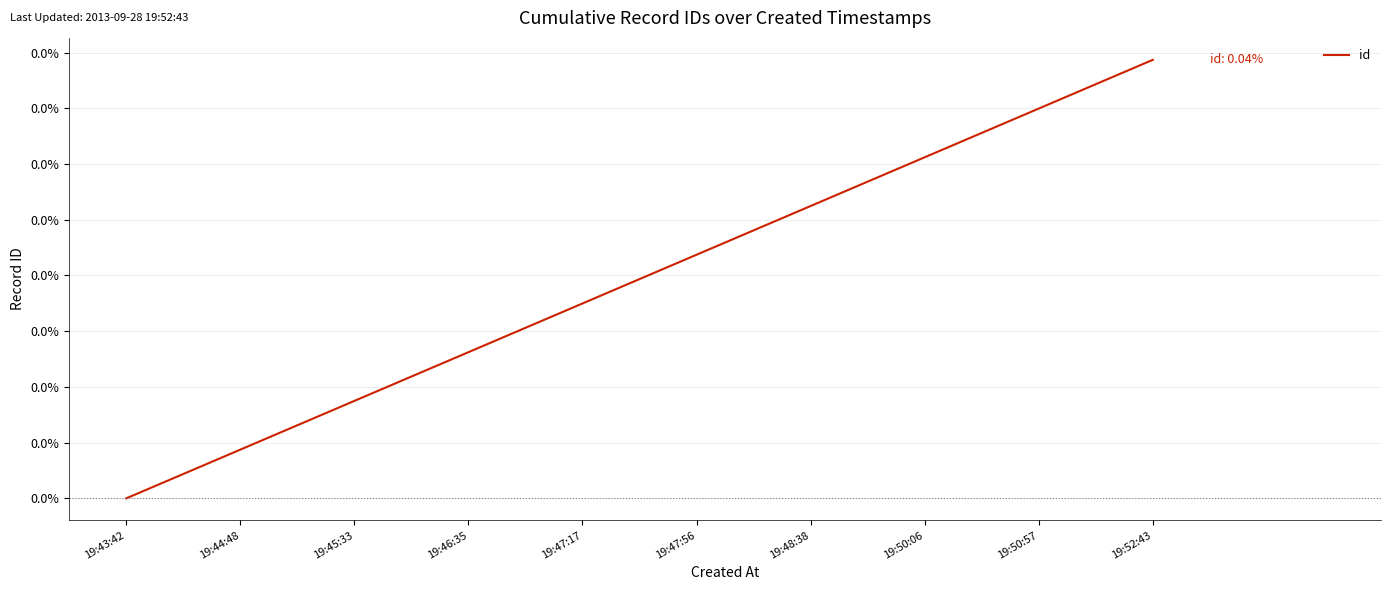

Is it true that the value at 19:44:48 is 0.0?

True